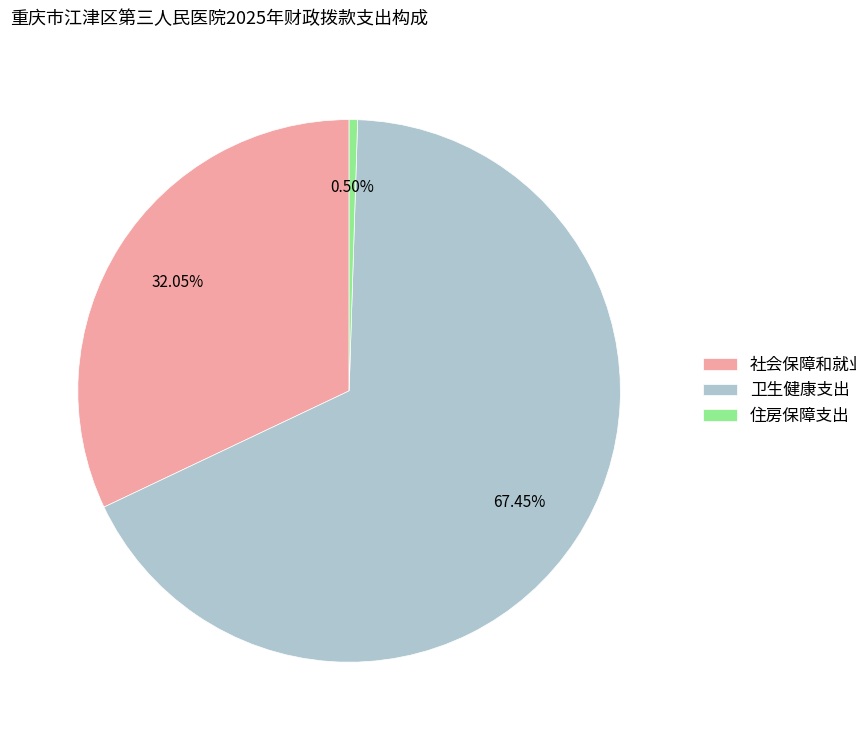

How many segments does this pie chart have?

3